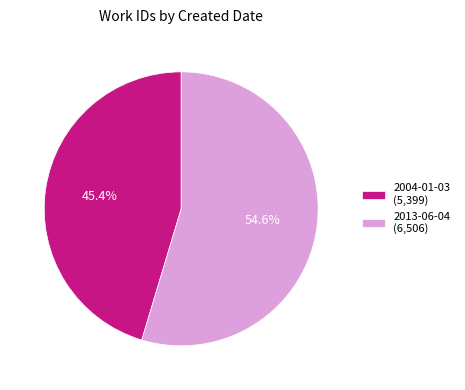

Rank the categories by value from highest to lowest.

2013-06-04, 2004-01-03